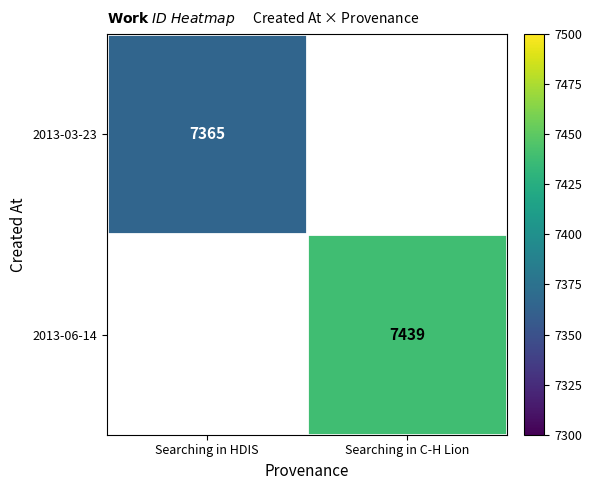

The value of 2013-03-23 at Searching in HDIS is 7365. True or false?

True